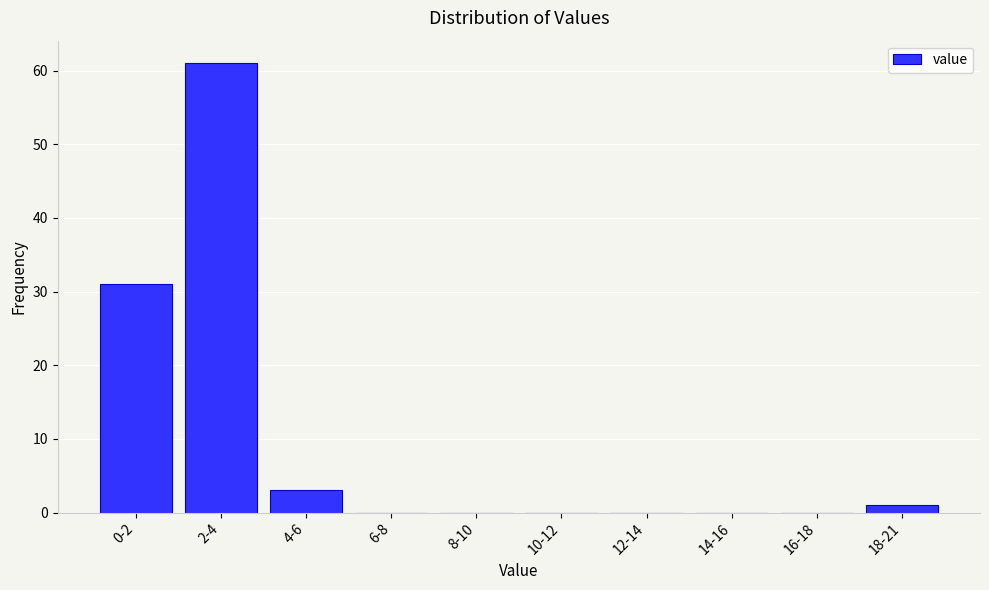

Reading left to right, extract all data points from this chart.

0-2=31	2-4=61	4-6=3	6-8=0	8-10=0	10-12=0	12-14=0	14-16=0	16-18=0	18-21=1